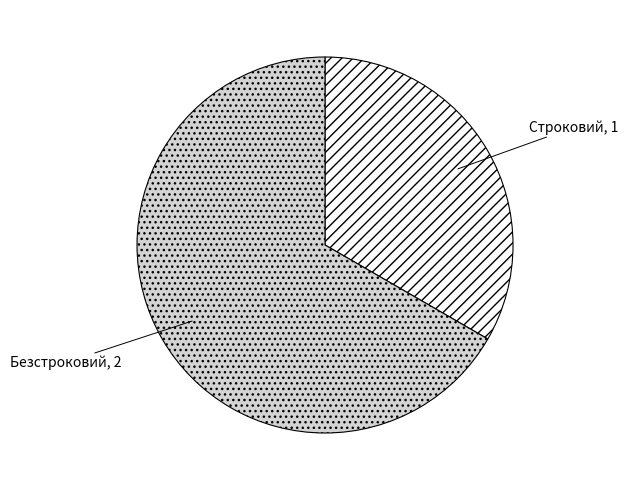

Is there any slice that represents more than half of the pie?

Yes